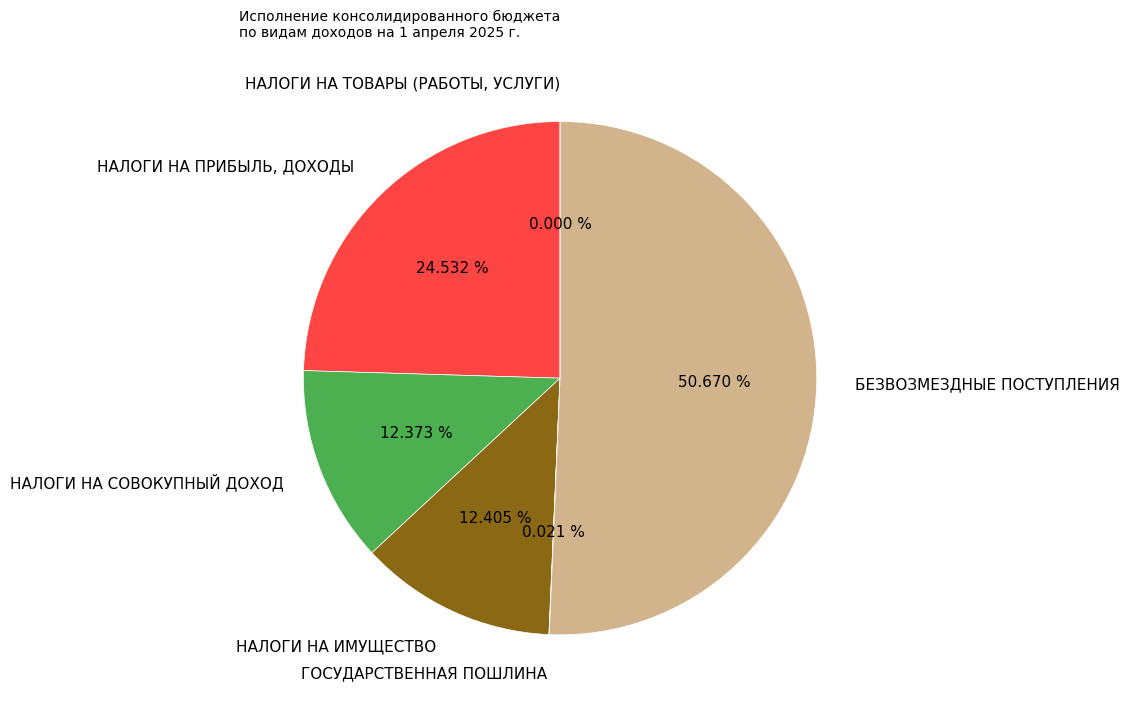

To the nearest percent, what percentage of the pie is НАЛОГИ НА ПРИБЫЛЬ, ДОХОДЫ?

25%